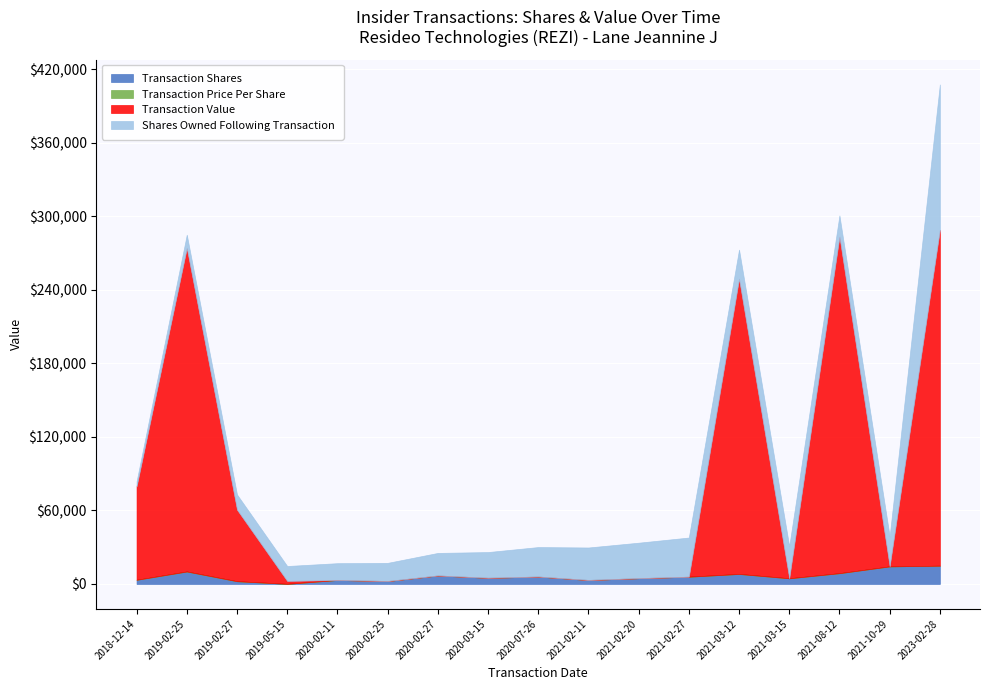

Is the value of Shares Owned Following Transaction at 2021-02-11 greater than the value of Transaction Shares at 2020-03-15?

Yes